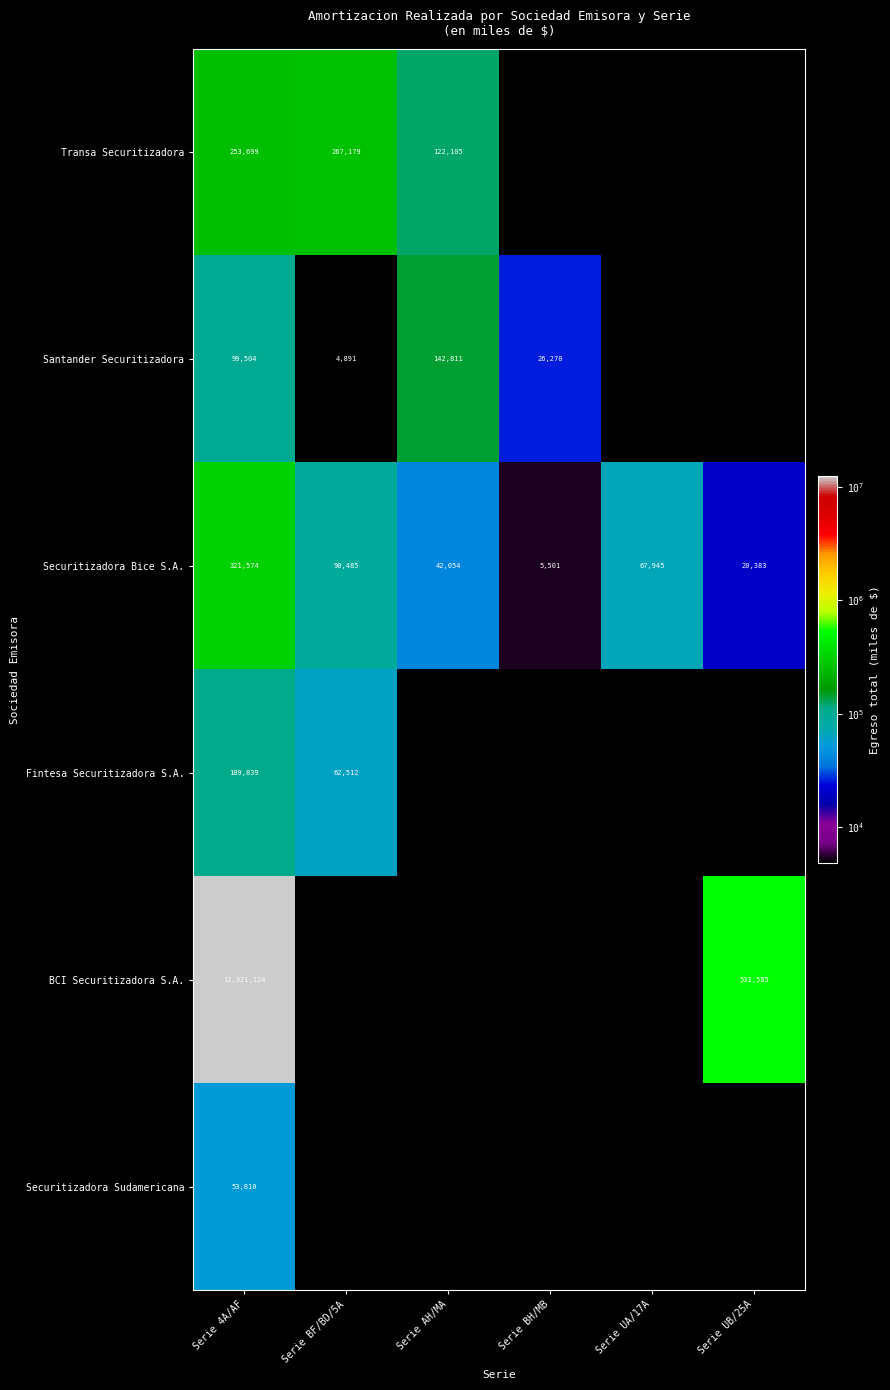

How many series are shown in this chart?

6